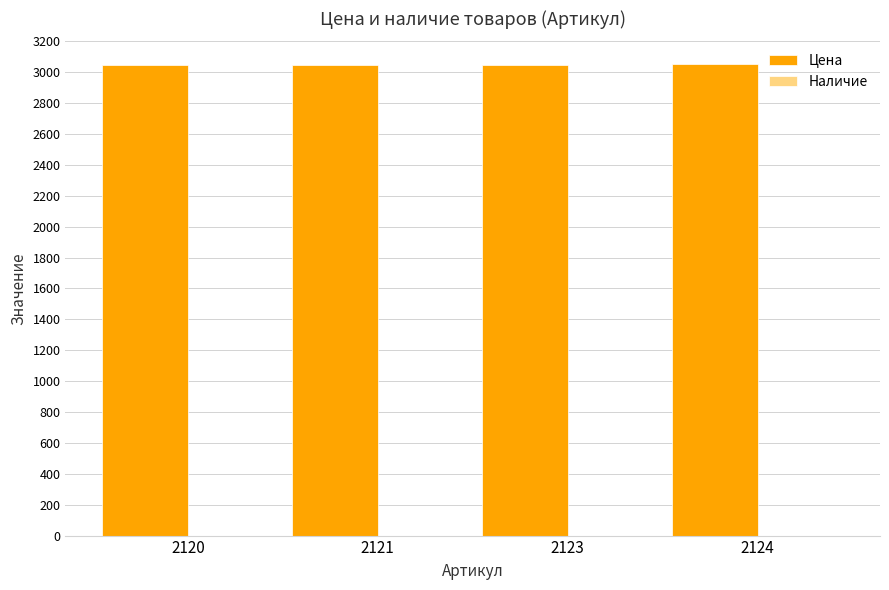

The value at 2124 is 3051. True or false?

True